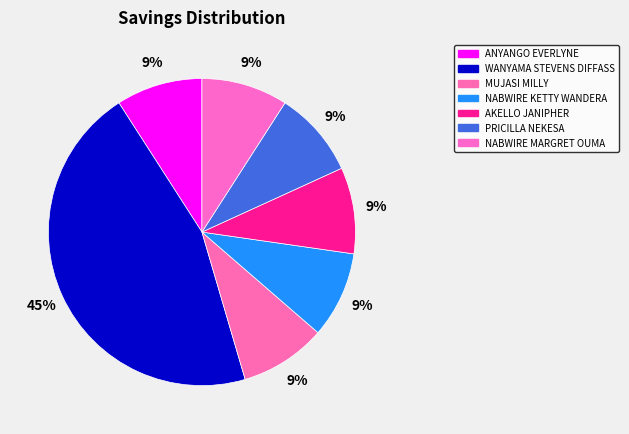

Which slice is the largest?

WANYAMA STEVENS DIFFASS